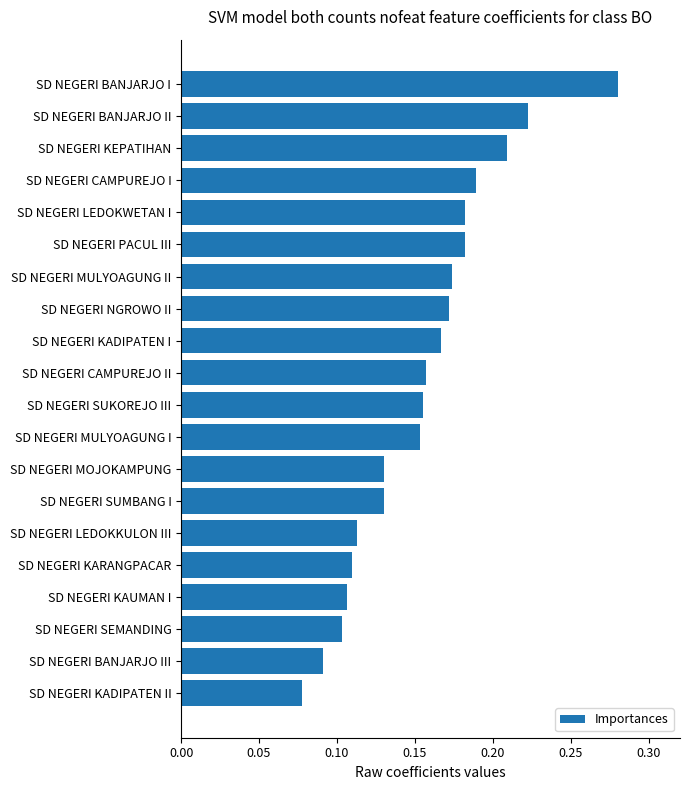

Where is the data nearest to the value 0?

SD NEGERI KADIPATEN II